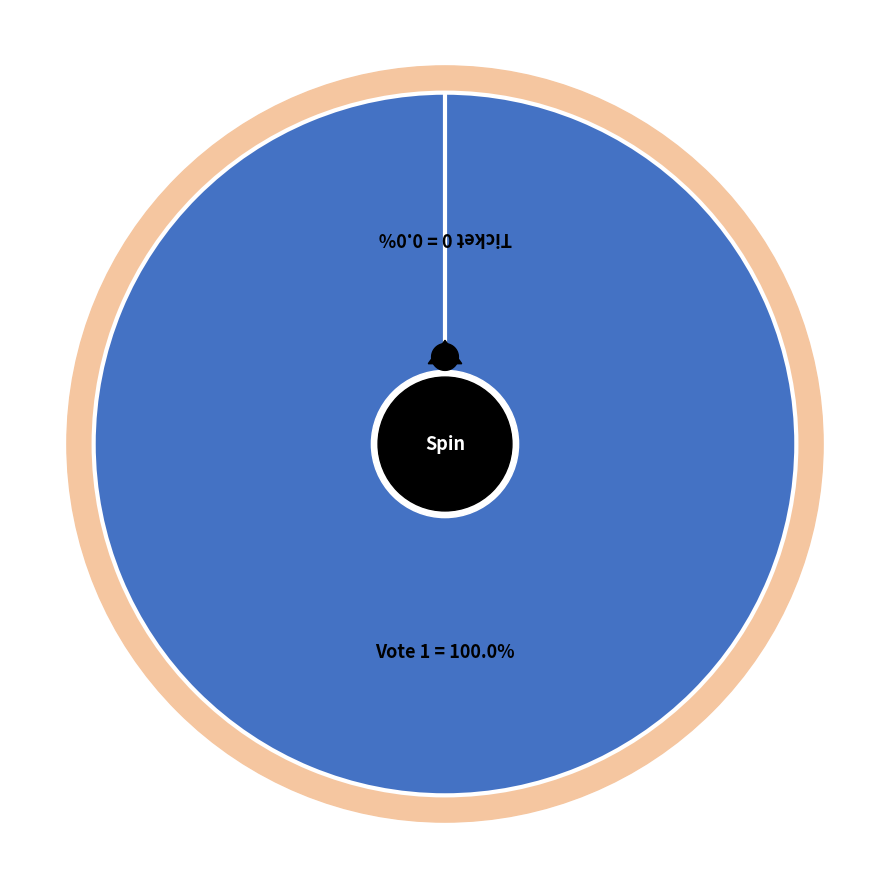

The Vote slice represents 92% of the pie. True or false?

False